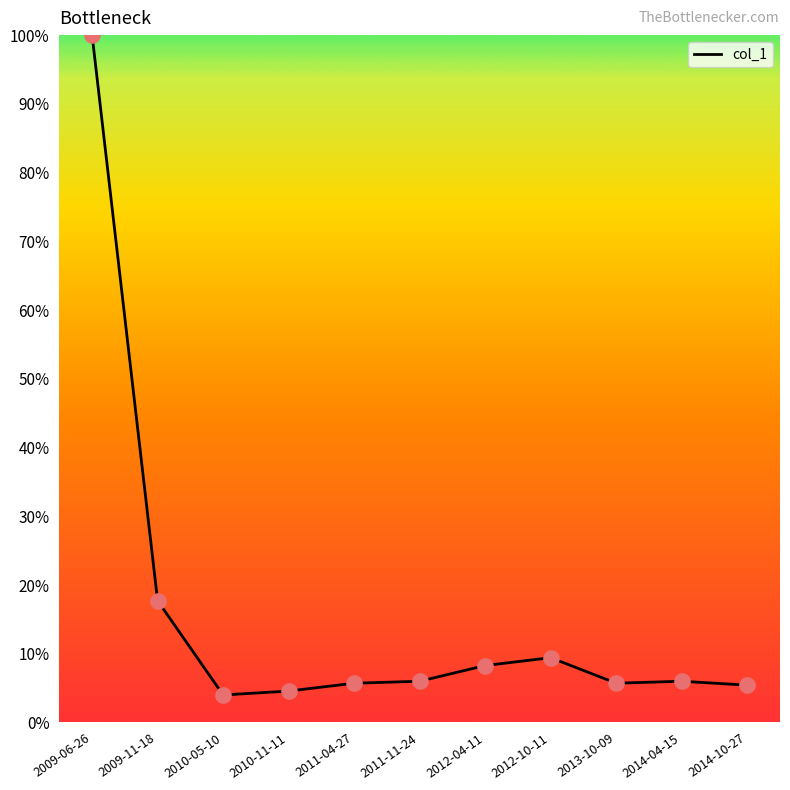

What is the change in value from 2009-06-26 to 2013-10-09?

-94.3